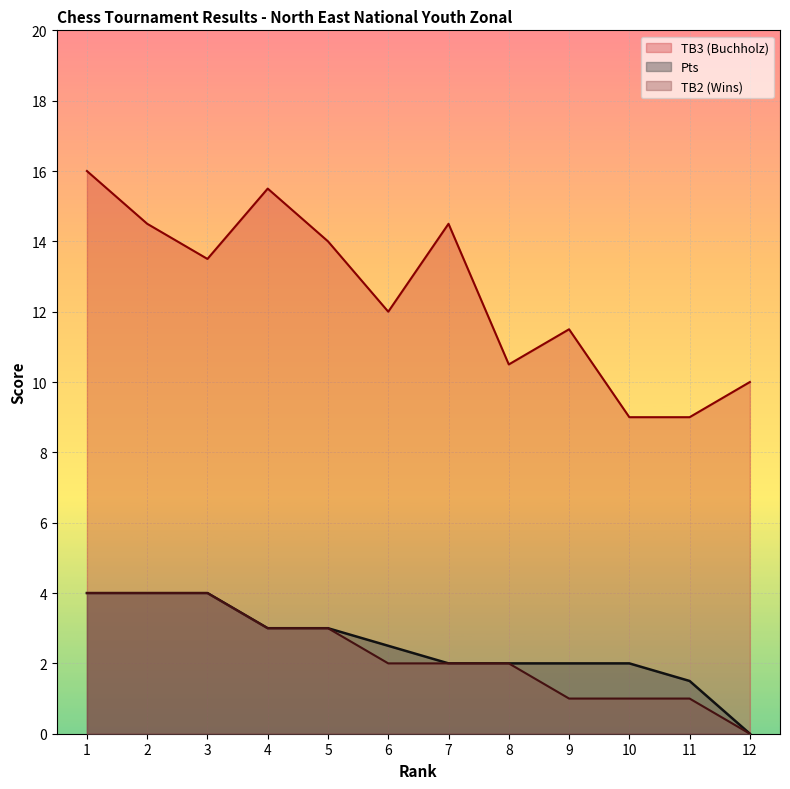

Which series has the largest range (max minus min)?

TB3 (Buchholz)